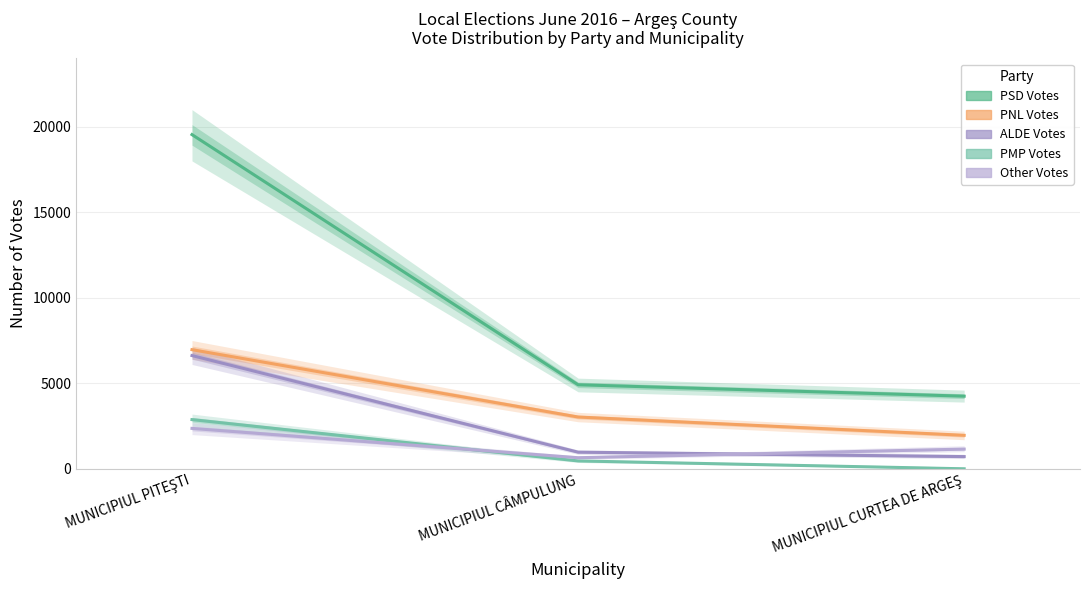

Reading left to right, what are all the values shown in this chart?

PSD Votes: 19539	4913	4246
PNL Votes: 6965	3028	1958
ALDE Votes: 6620	972	713
PMP Votes: 2876	460	0
Other Votes: 2362	648	1152